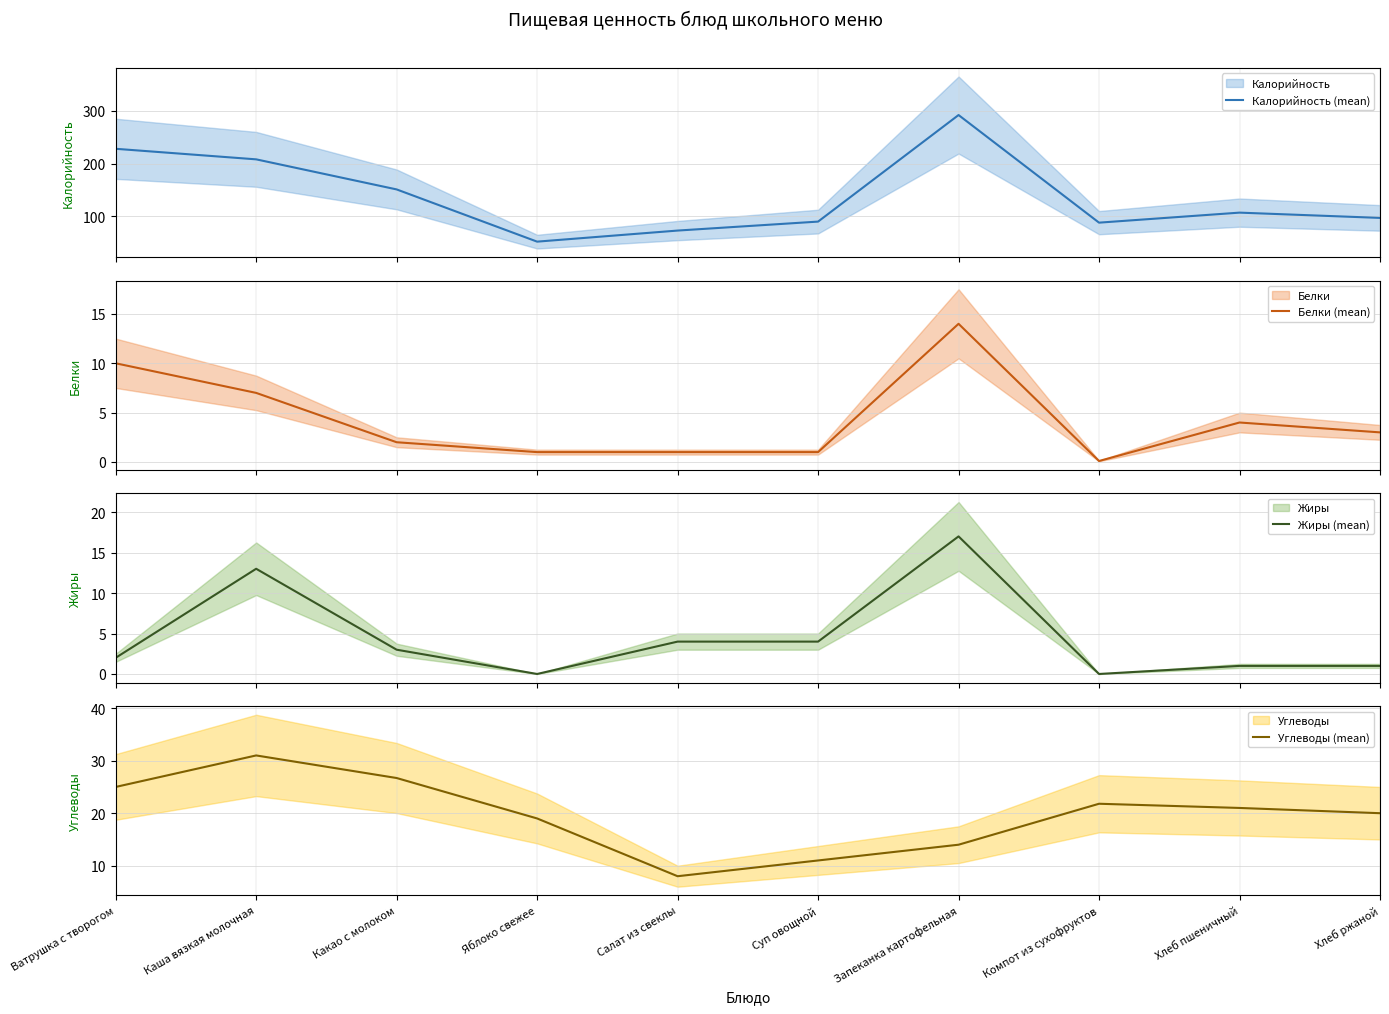

Reading left to right, extract all data points from this chart.

Калорийность (mean): 228.0	208.0	151.0	52.0	73.0	90.0	292.0	88.0	107.0	97.0
Белки (mean): 10.0	7.0	2.0	1.0	1.0	1.0	14.0	0.1	4.0	3.0
Жиры (mean): 2.0	13.0	3.0	0.0	4.0	4.0	17.0	0.0	1.0	1.0
Углеводы (mean): 25.0	31.0	26.7	19.0	8.0	11.0	14.0	21.8	21.0	20.0